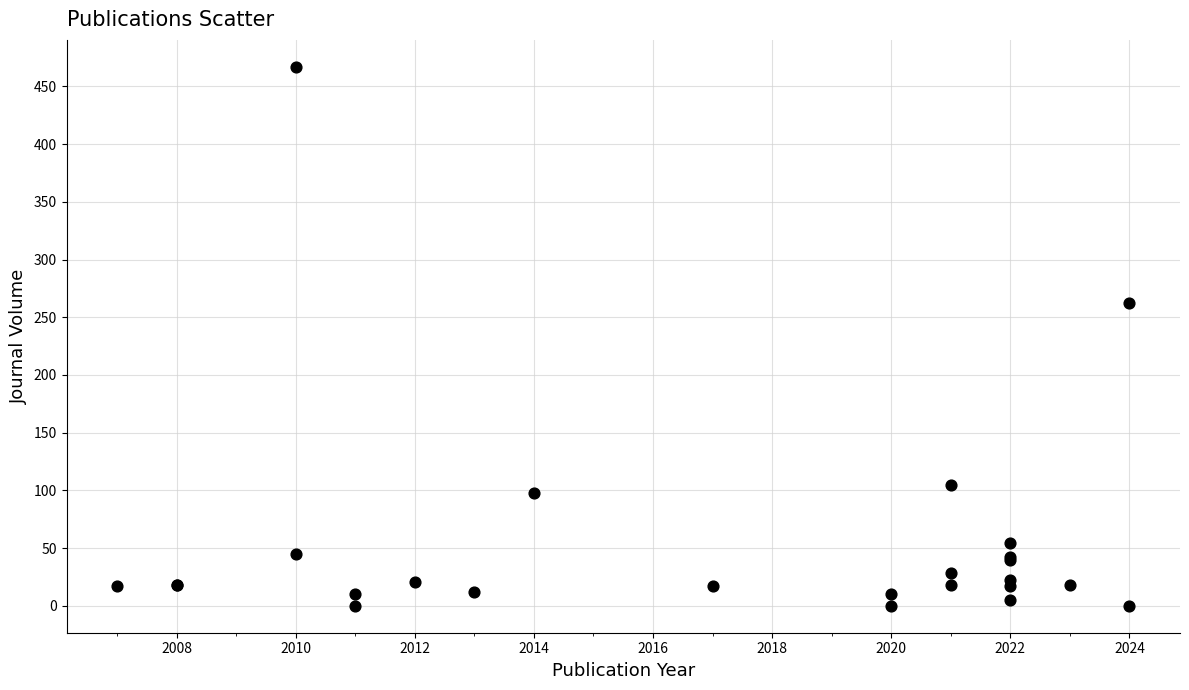

What Y value in the scatter plot is closest to 233?

262